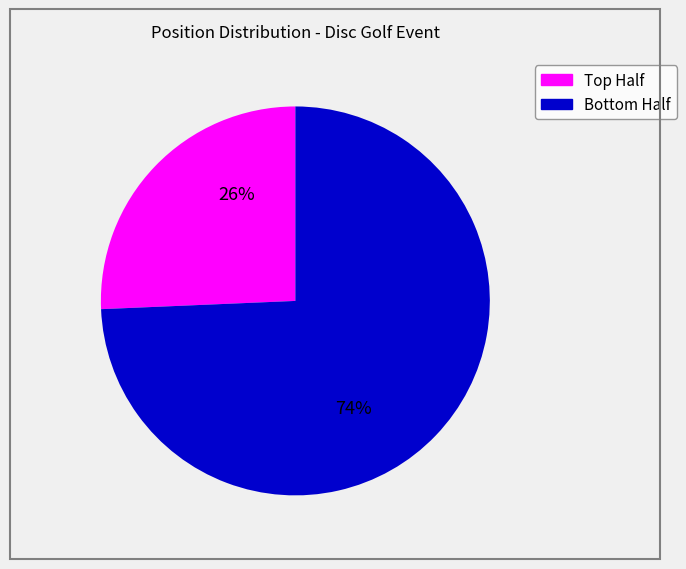

To the nearest percent, what is the average slice percentage?

50%